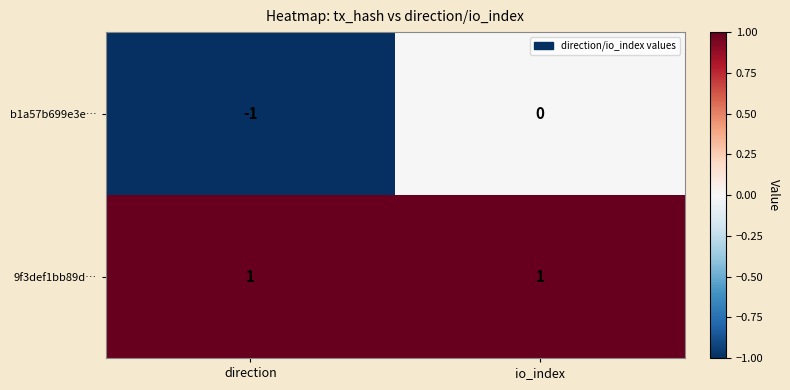

The b1a57b699e3e… series shows -1 at direction. True or false?

True